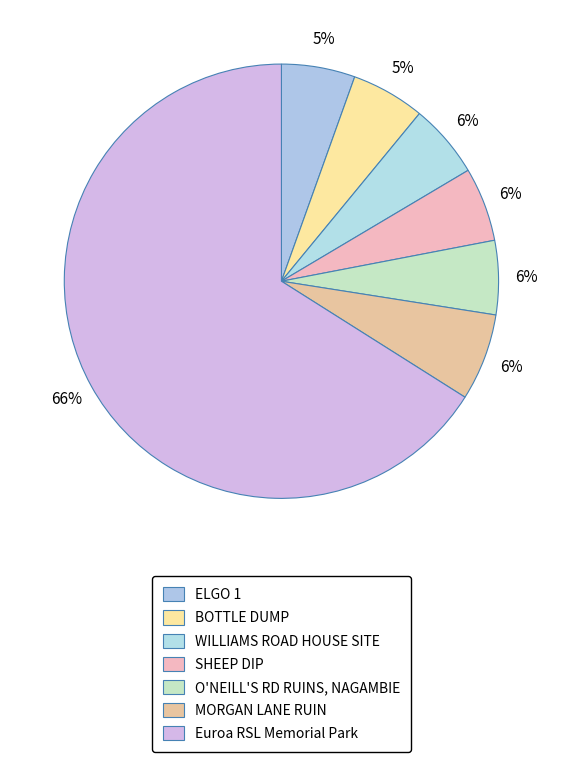

What percentage is the BOTTLE DUMP slice, to the nearest percent?

5%